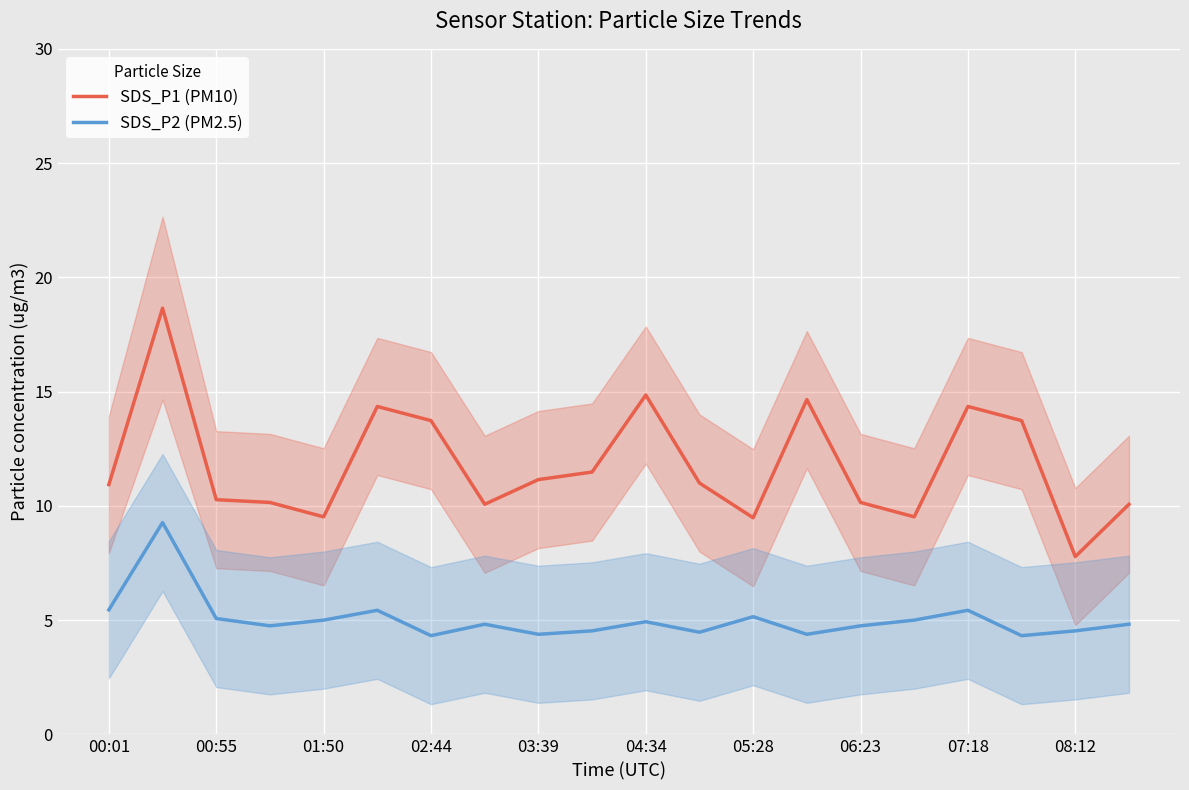

How many interior local peaks does the SDS_P1 (PM10) series have?

5